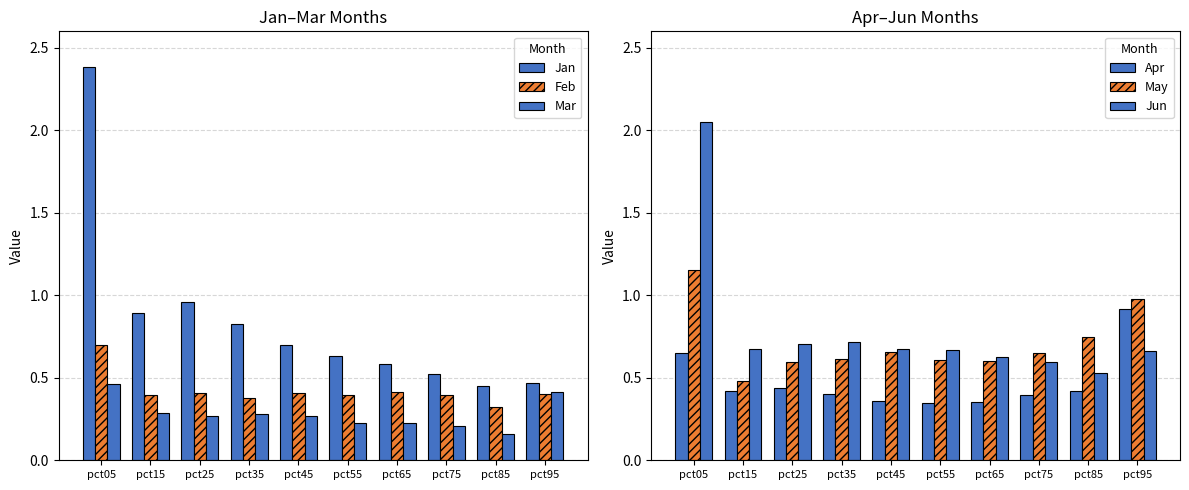

Which series changed the most between pct25 and pct55?

Jan